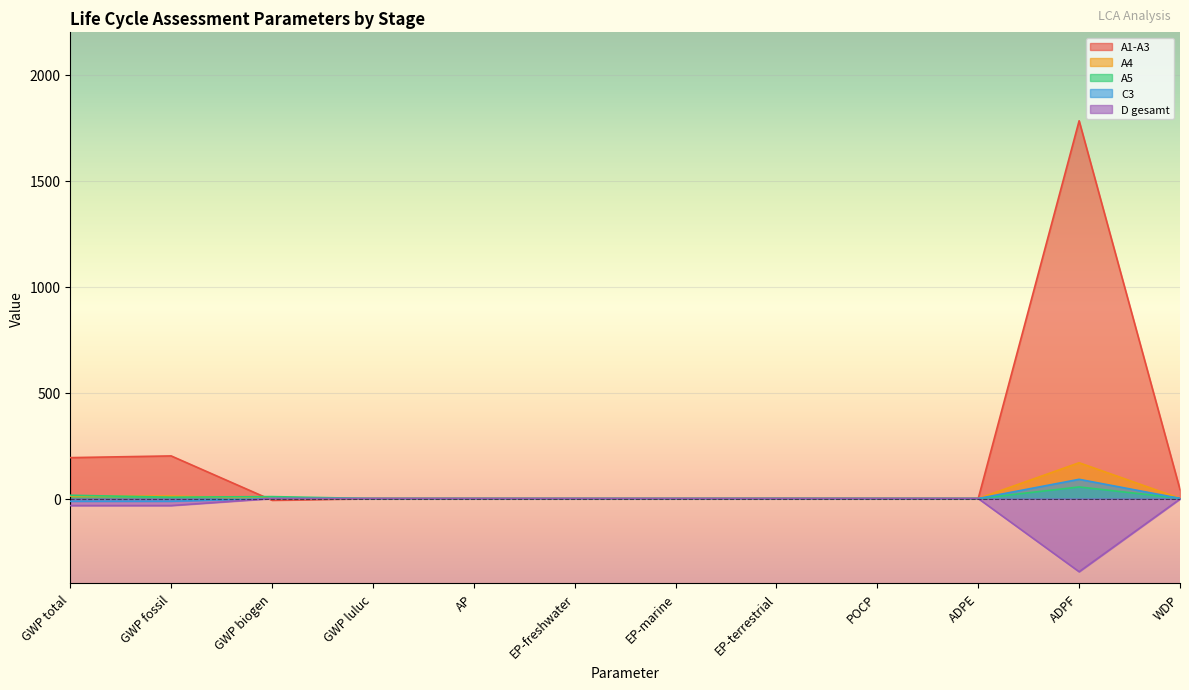

At which label does D gesamt reach its minimum?

ADPF